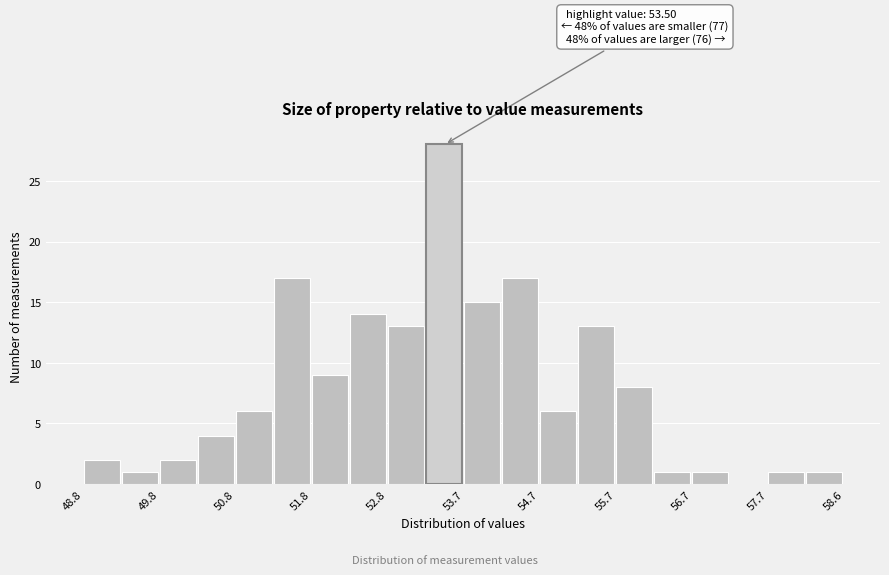

Over which range of the x-axis is the bar tallest?

53.24 to 53.73